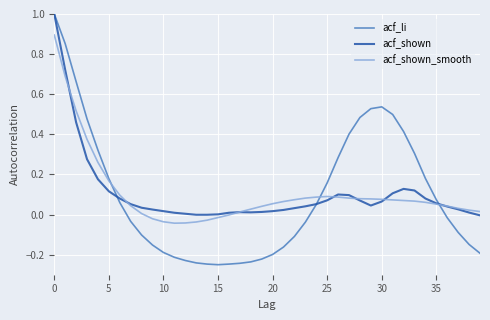

What is the maximum value shown in the chart?

1.0